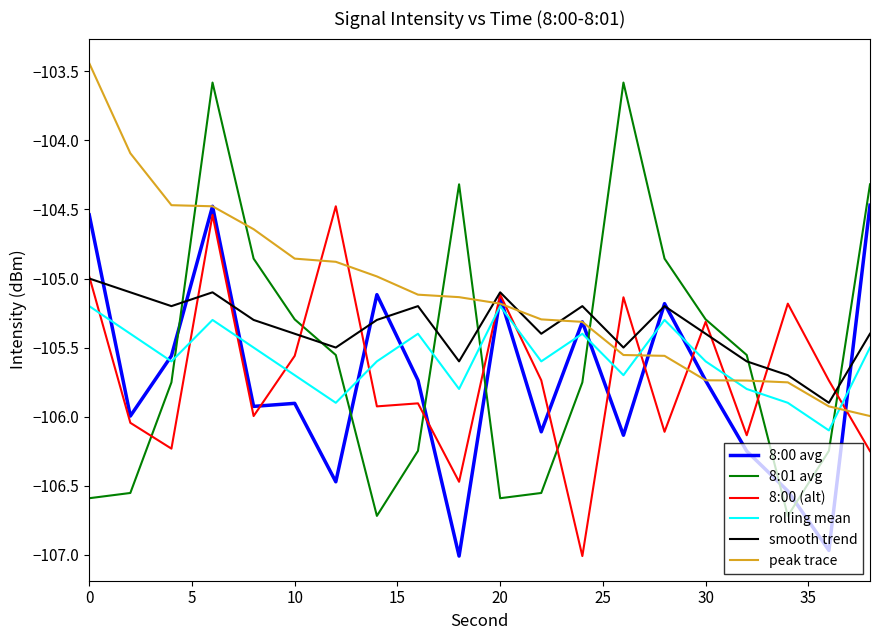

True or false: rolling mean and smooth trend cross at least once.

False